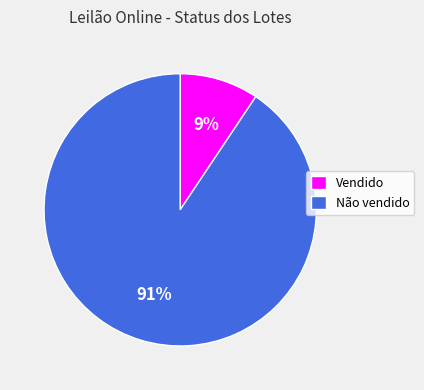

To the nearest percent, what is the average slice percentage?

50%